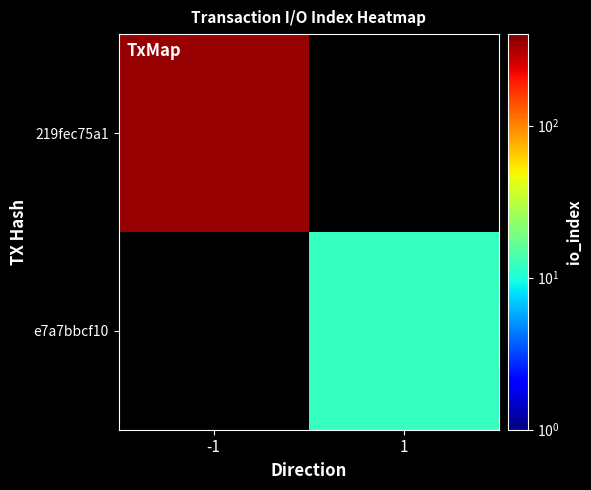

At which label does 219fec75a1 reach its peak?

-1